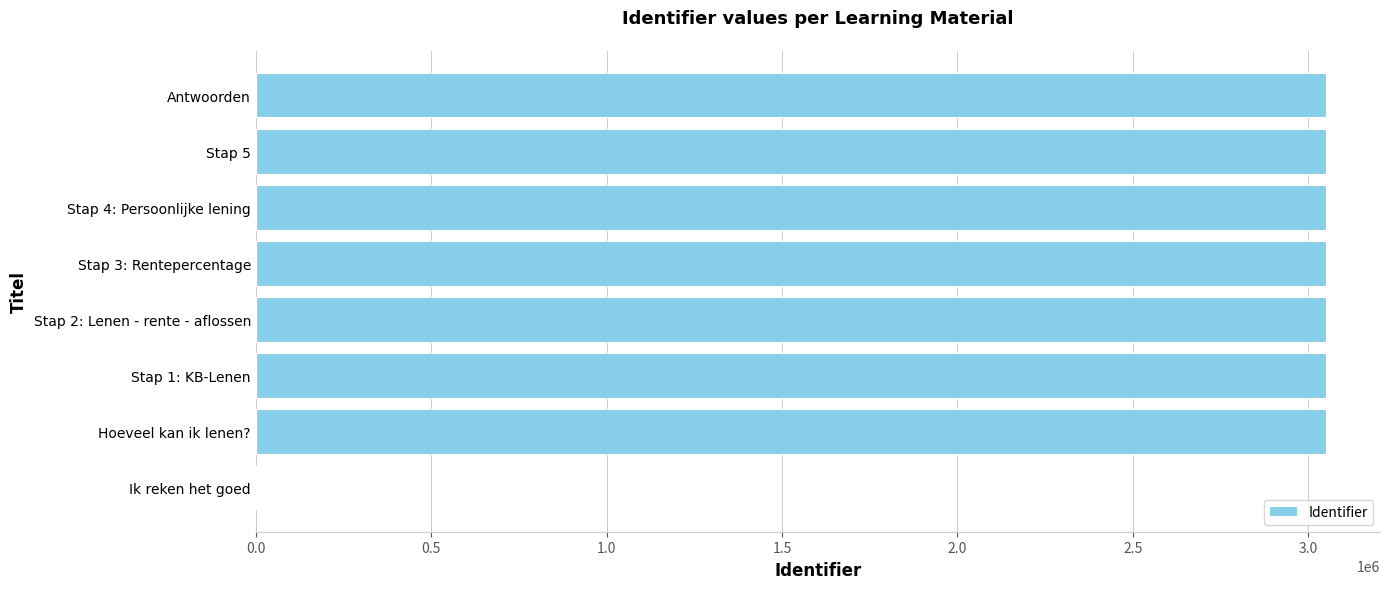

Approximately how many times larger is the value at Stap 3: Rentepercentage compared to Stap 1: KB-Lenen?

1.0